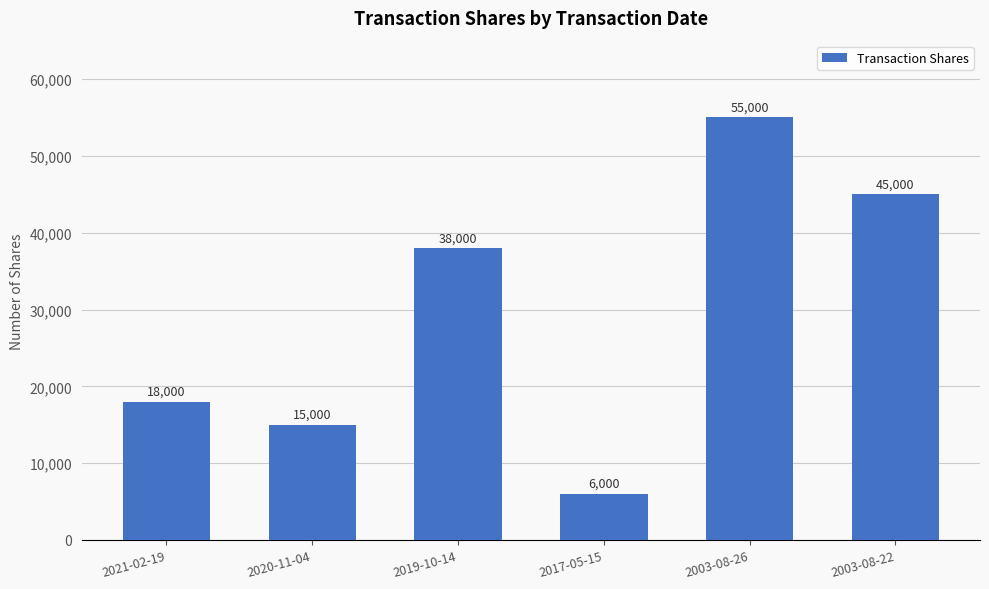

What is the average value?

29500